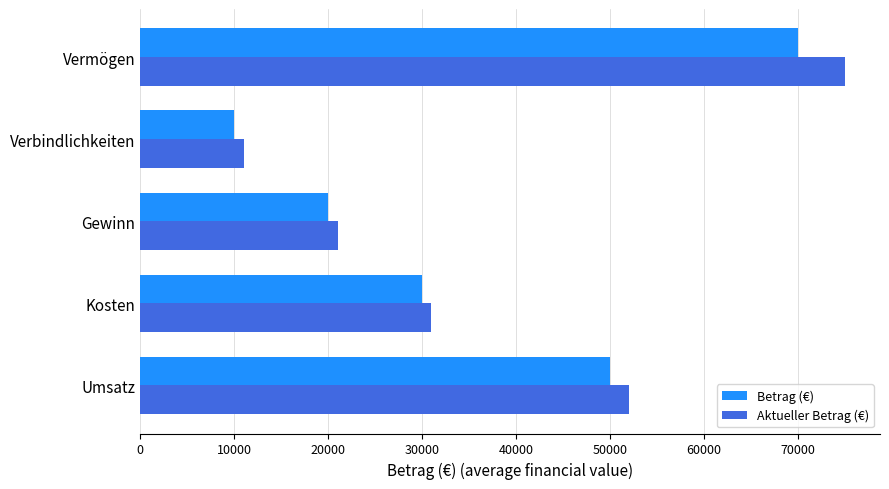

What is the difference between the highest and lowest values at Umsatz?

2000